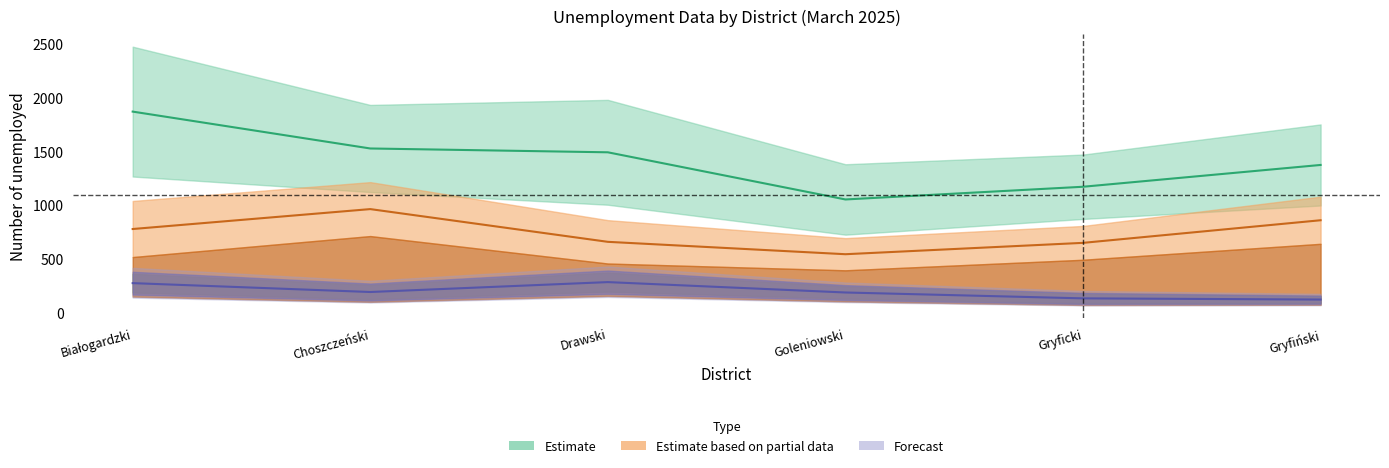

What is the value of the Z_prawem_razem point at the 6th from the left?

125.5